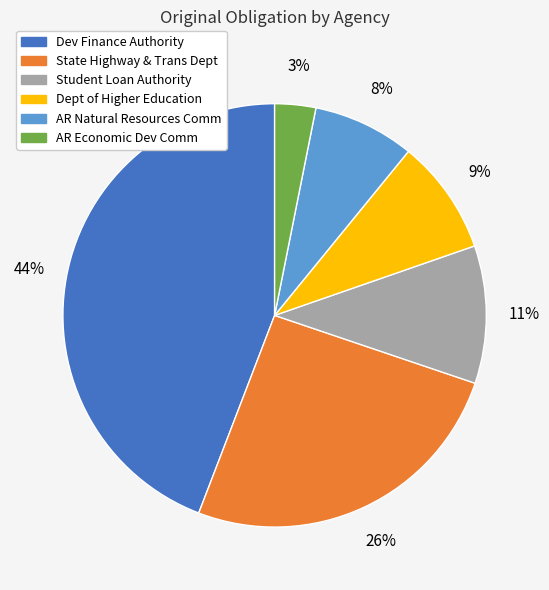

Does any single category account for the majority?

No